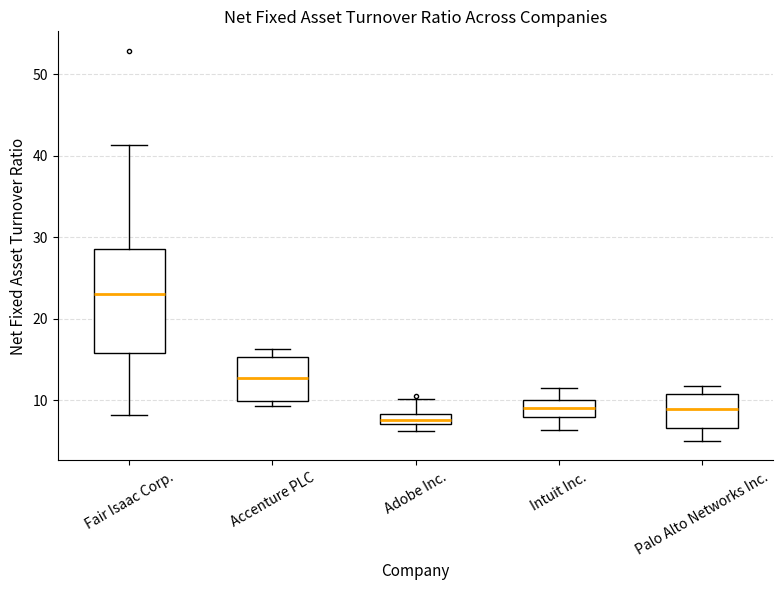

Which box's median line is the highest?

Fair Isaac Corp.